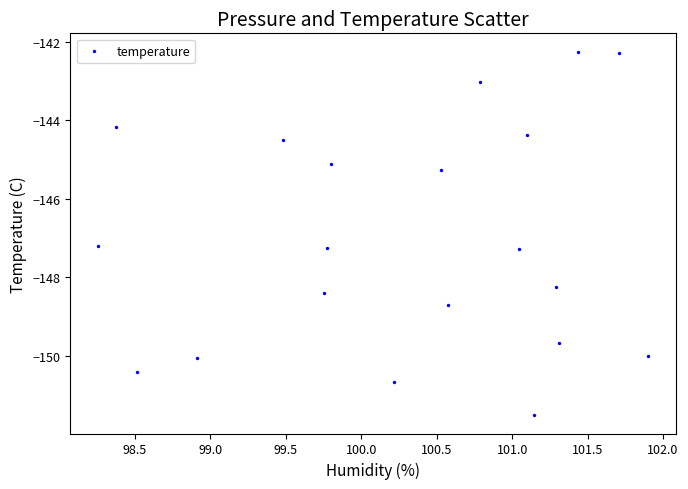

What Y value in the scatter plot is closest to -146?

-145.3